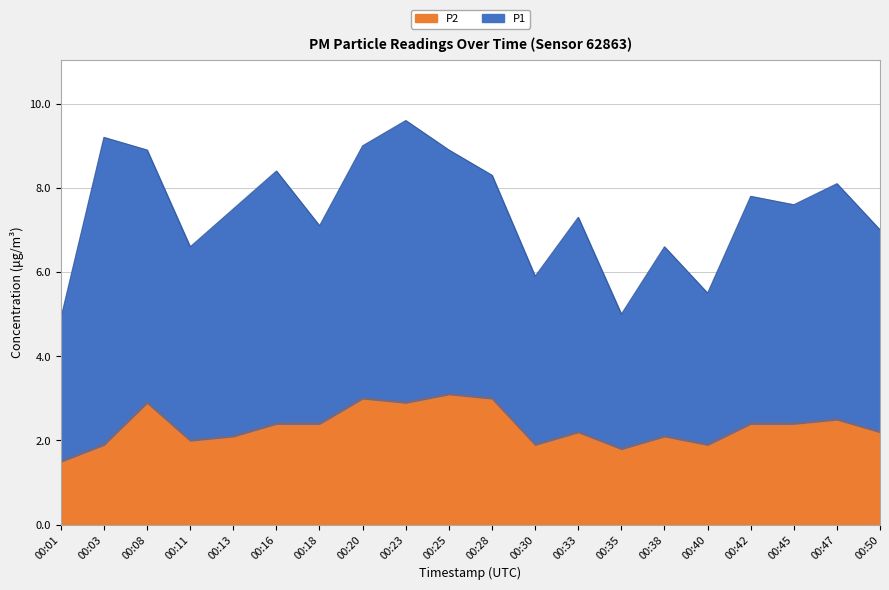

How many lines are shown in the chart?

2